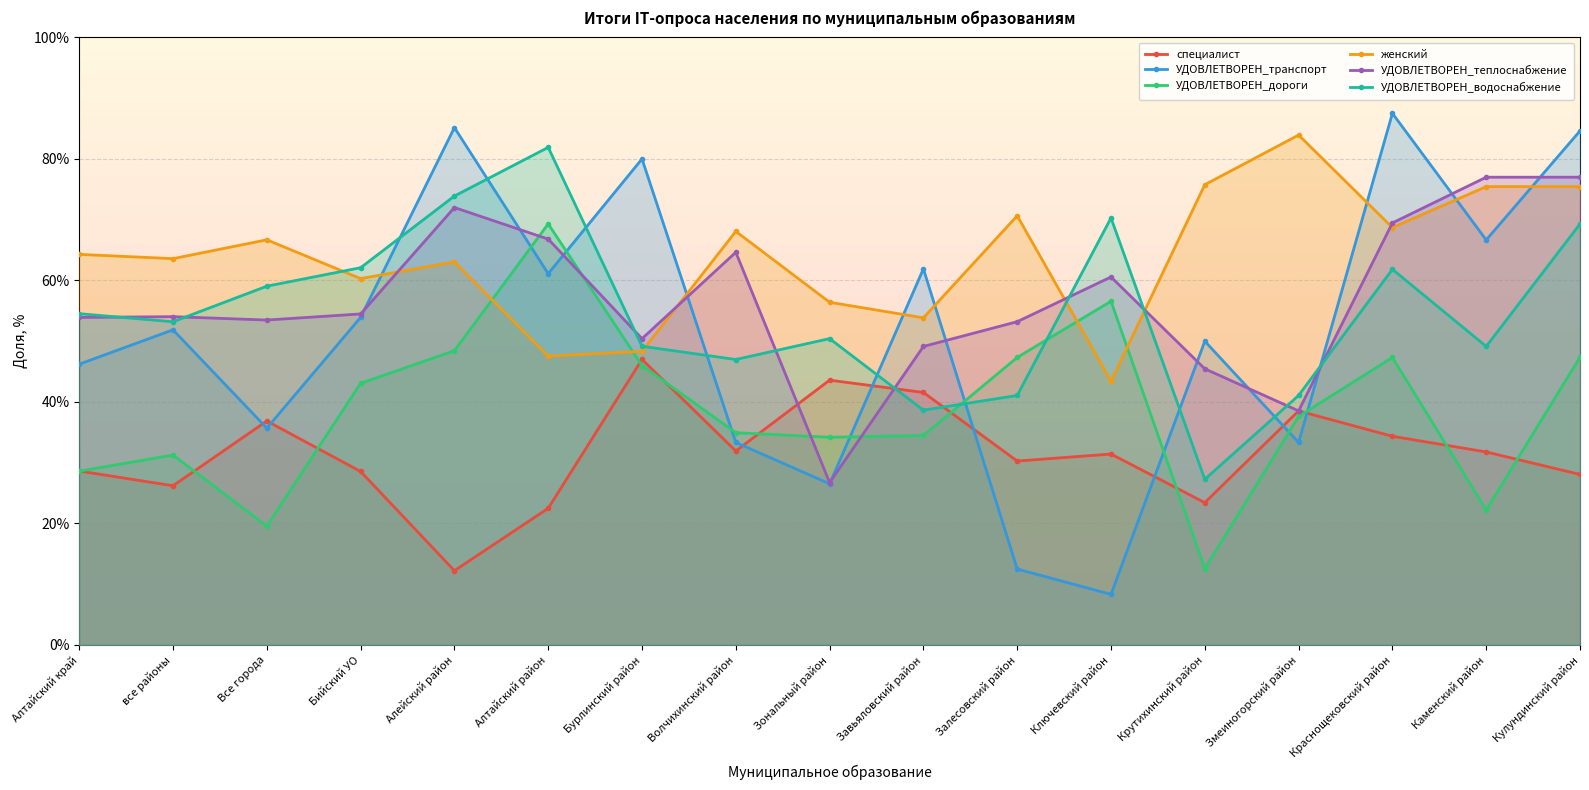

At which category is the sum across all series the highest?

Кулундинский район